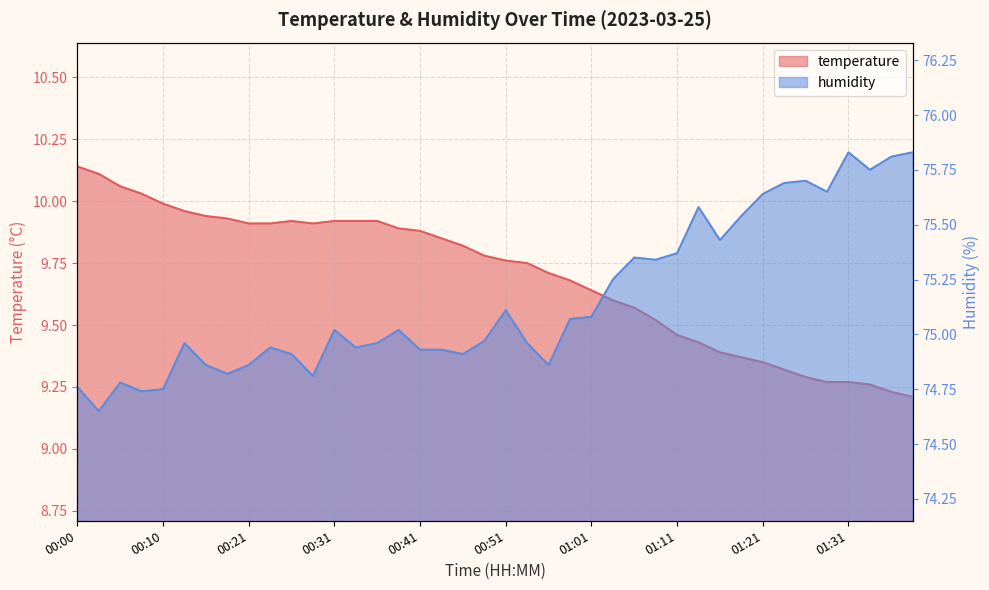

Which has a higher value, 00:33 or 00:28?

00:33